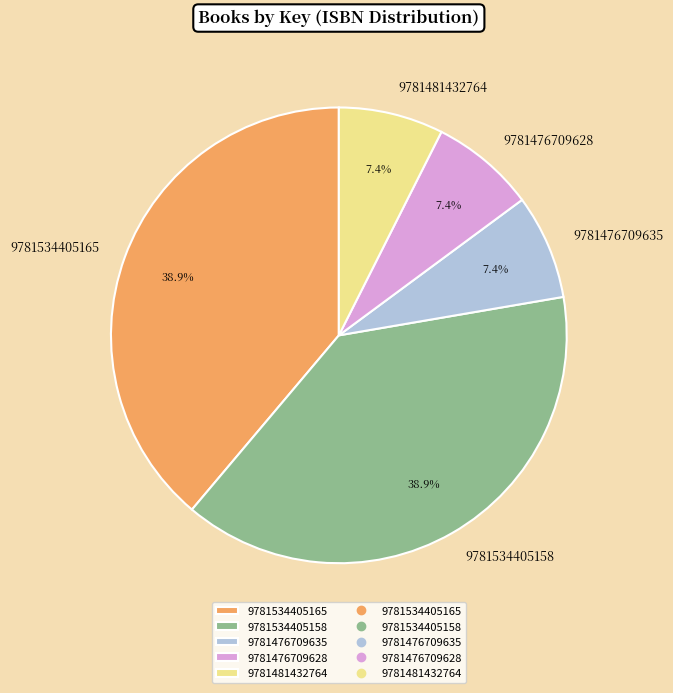

Is there any slice that represents more than half of the pie?

No